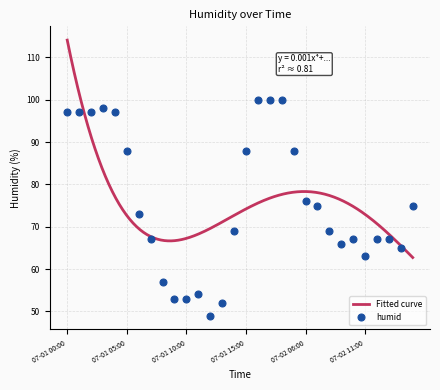

The chart shows a value of 24 at 07-02 11:00. True or false?

False